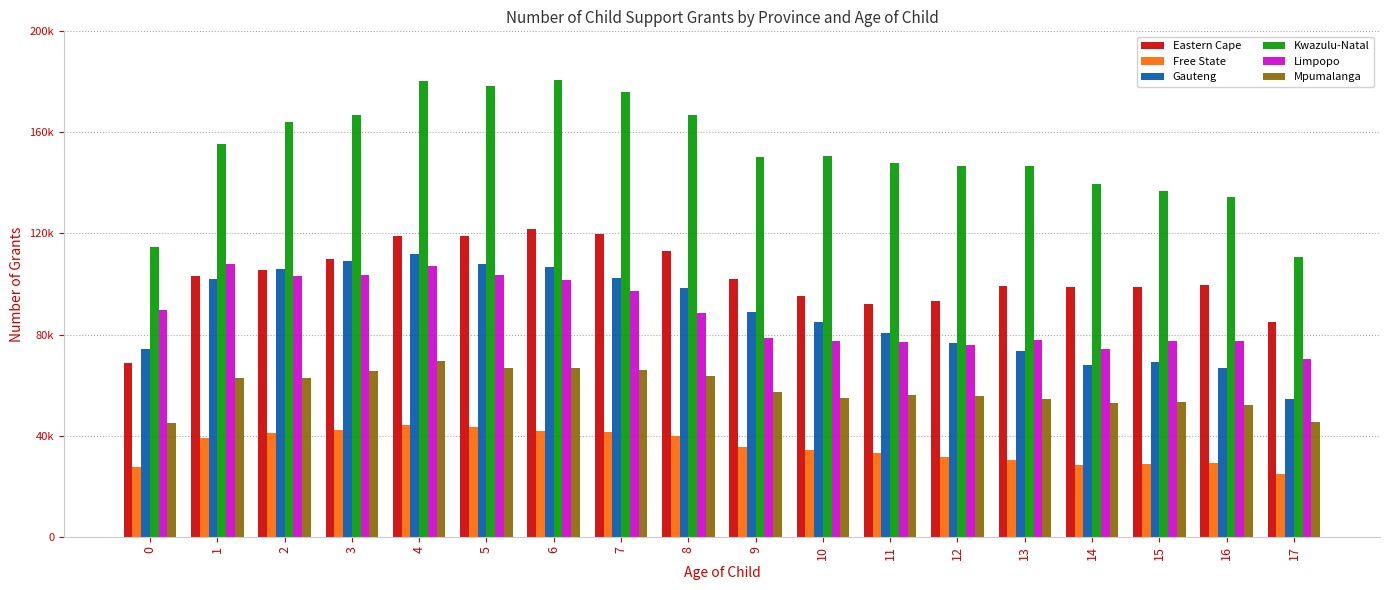

Is it true that Eastern Cape equals 103051 at 1?

True